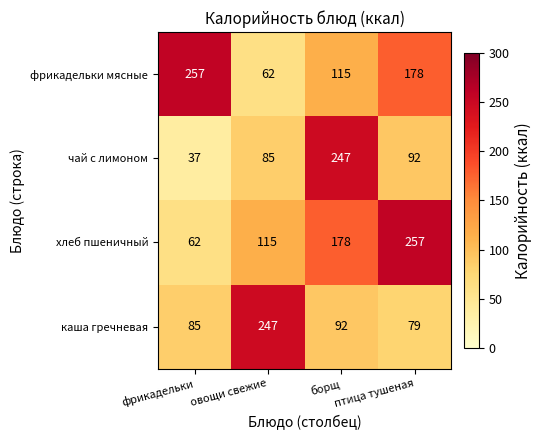

How many фрикадельки мясные values are between 115 and 257?

3